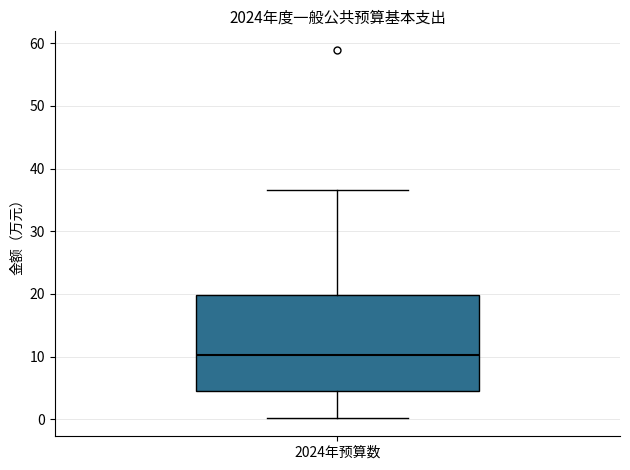

Where does the median line of the box for 2024年预算数 sit on the y-axis? The values are not printed on the chart, so give them approximately, as read against the axis.

10